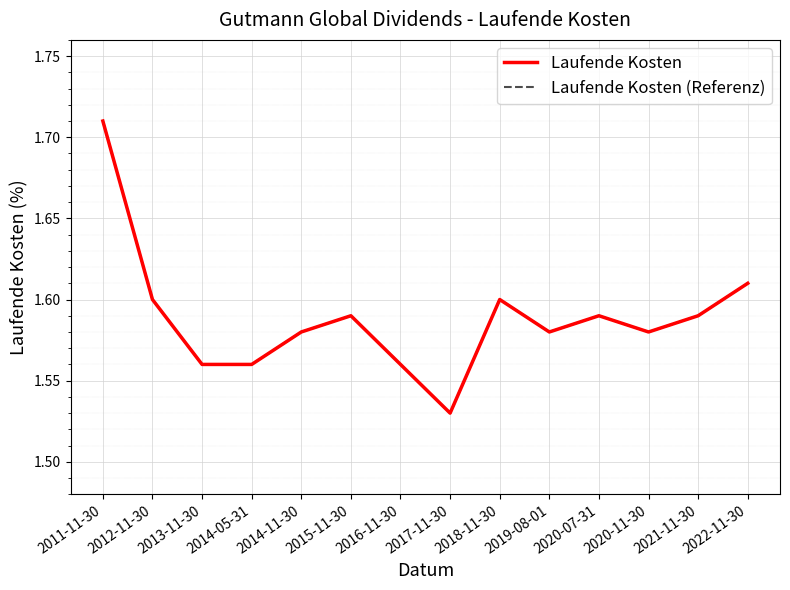

The value of Laufende Kosten (Referenz) at 2012-11-30 is 1.6. True or false?

True